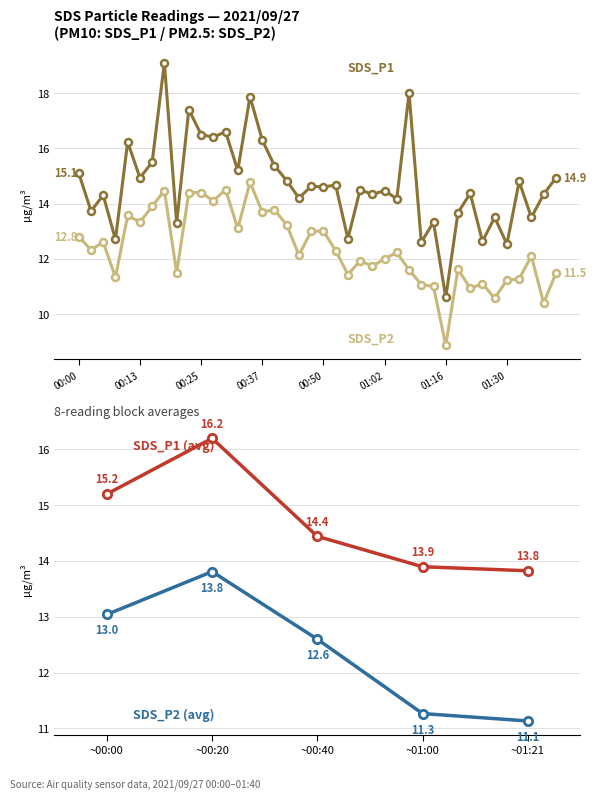

Reading left to right, transcribe all the data shown in this chart.

SDS_P1: 15.1	13.7	14.3	12.7	16.2	14.9	15.5	19.1	13.3	17.4	16.5	16.4	16.6	15.2	17.9	16.3	15.4	14.8	14.2	14.6	14.6	14.7	12.7	14.5	14.3	14.5	14.2	18.0	12.6	13.3	10.6	13.7	14.4	12.6	13.5	12.5	14.8	13.5	14.3	14.9
SDS_P2: 12.8	12.3	12.6	11.3	13.6	13.3	13.9	14.5	11.5	14.4	14.4	14.1	14.5	13.1	14.8	13.7	13.8	13.2	12.1	13.0	13.0	12.3	11.4	11.9	11.7	12.0	12.2	11.6	11.1	11.0	8.9	11.6	10.9	11.1	10.6	11.2	11.3	12.1	10.4	11.5